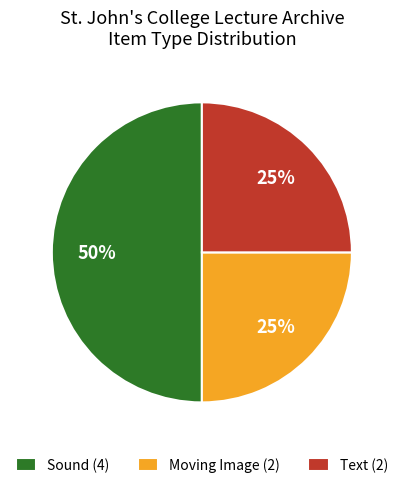

The Moving Image (2) slice represents 25% of the pie. True or false?

True